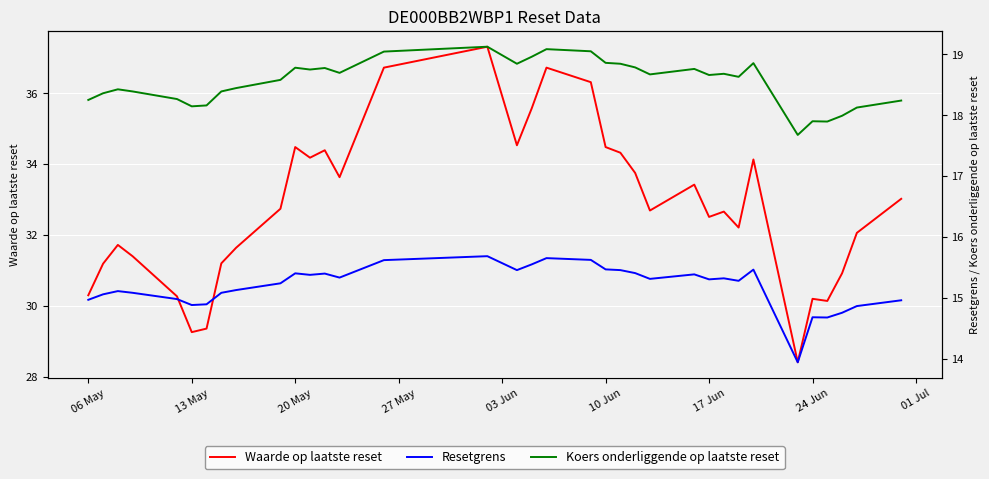

At how many categories does at least one series exceed 22?

35